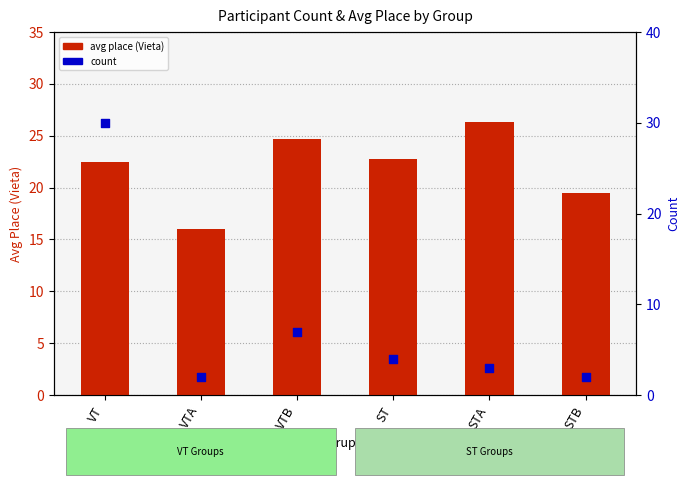

Which series has the widest spread of Y values?

count